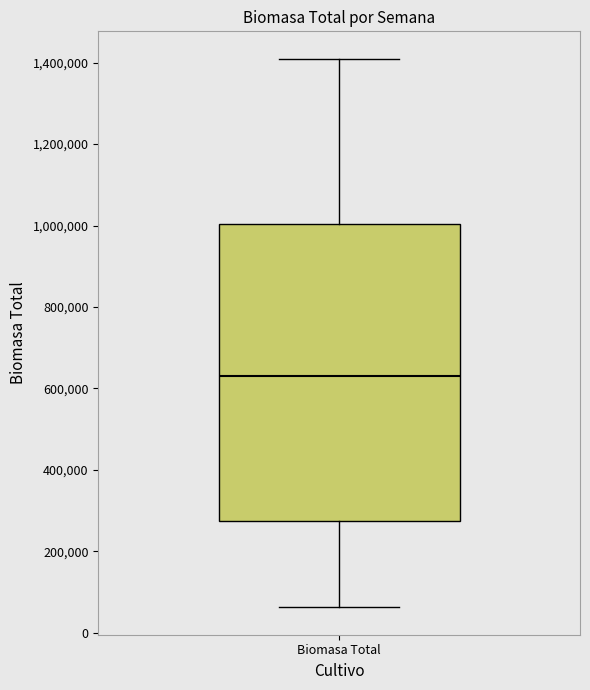

Read this box plot against the y-axis: the position of the median line, the range covered by the box, and the ends of both whiskers. The values are not printed on the chart, so give them approximately, as read against the axis.

median 640000, box 280000 to 1000000, whiskers 60000 to 1400000